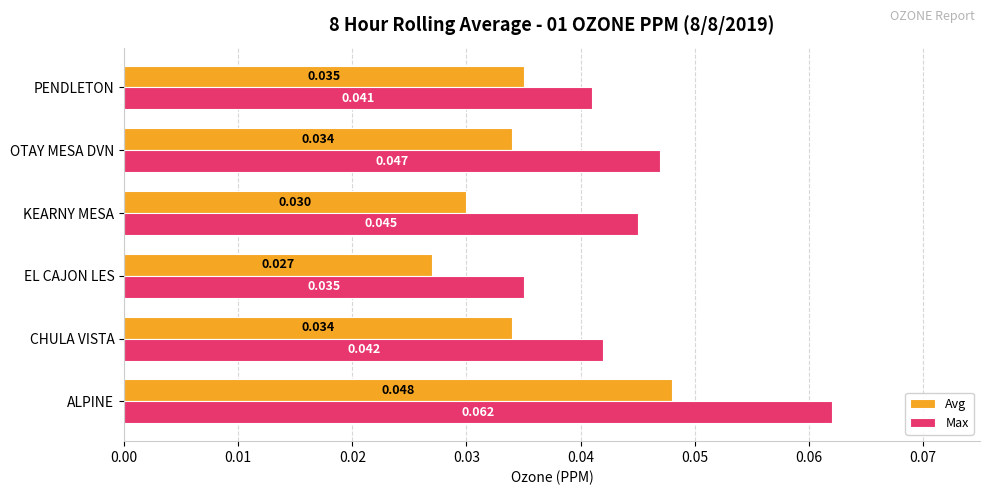

Between ALPINE and EL CAJON LES, which series saw the biggest shift?

Max